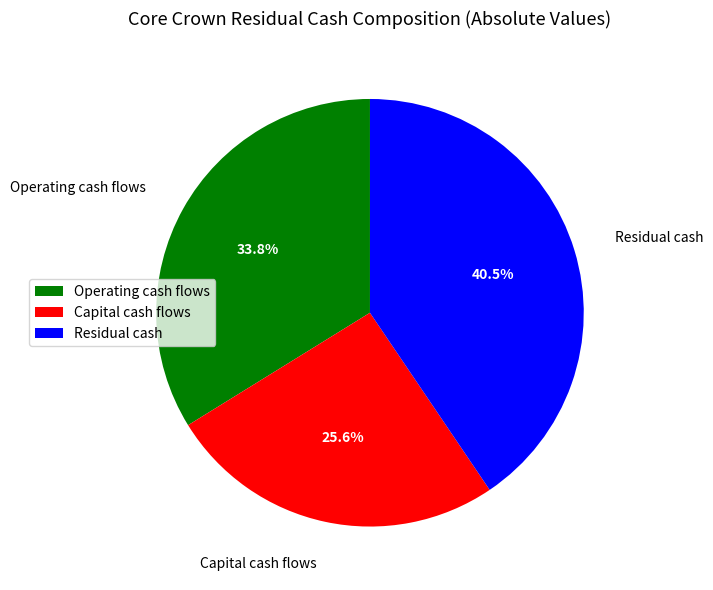

What is the ratio of the value at Operating cash flows to the value at Capital cash flows?

1.3